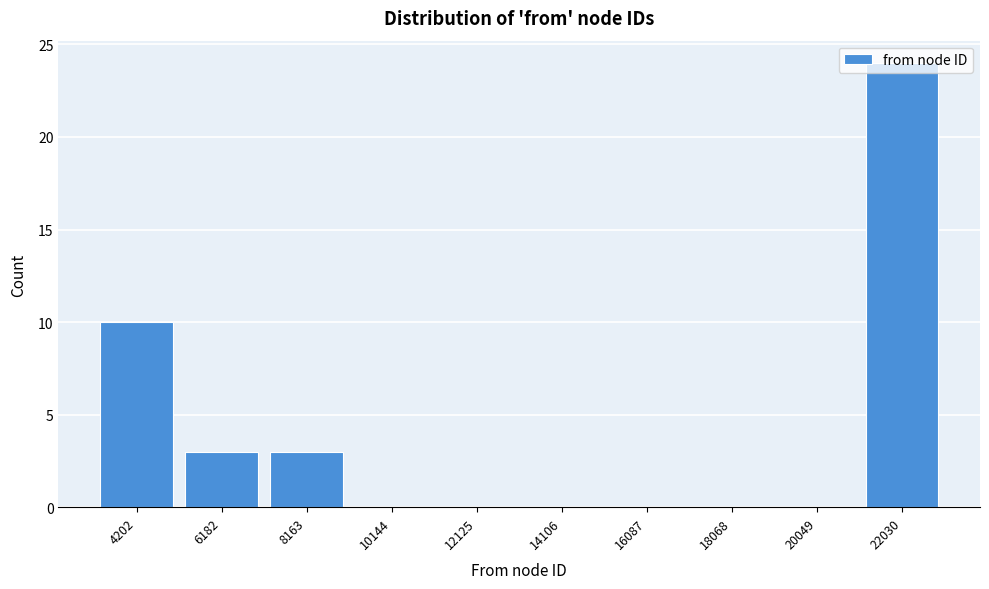

Where is the data nearest to the value 12?

4202